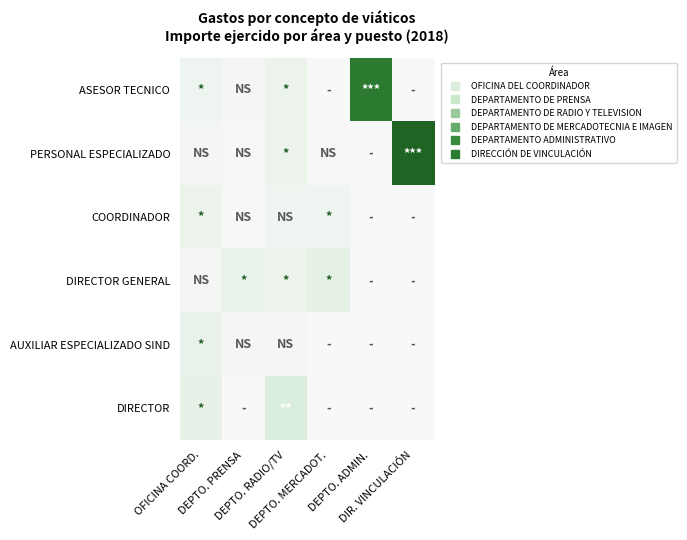

Rank the series at OFICINA COORD. from highest to lowest value.

DIRECTOR, AUXILIAR ESPECIALIZADO SIND, COORDINADOR, ASESOR TECNICO, PERSONAL ESPECIALIZADO, DIRECTOR GENERAL